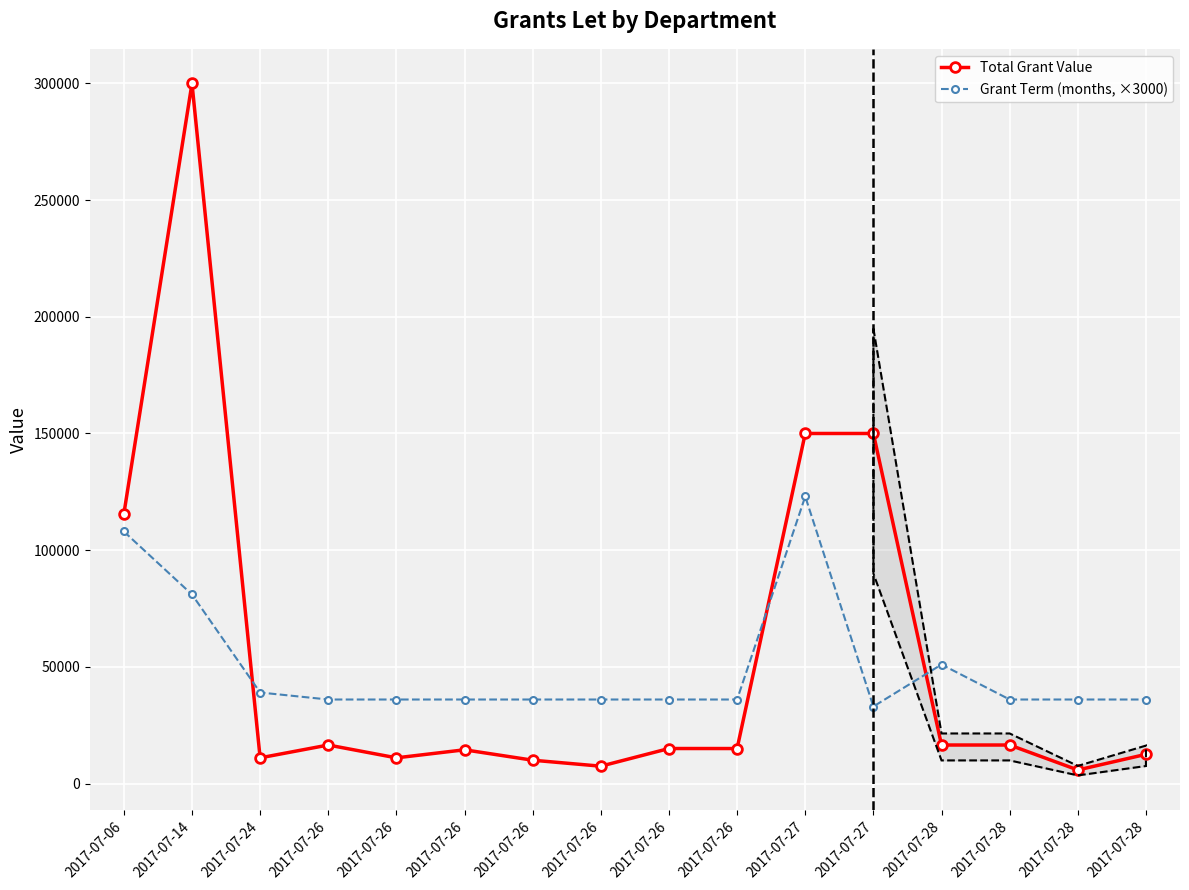

At how many categories does at least one series exceed 17822?

16